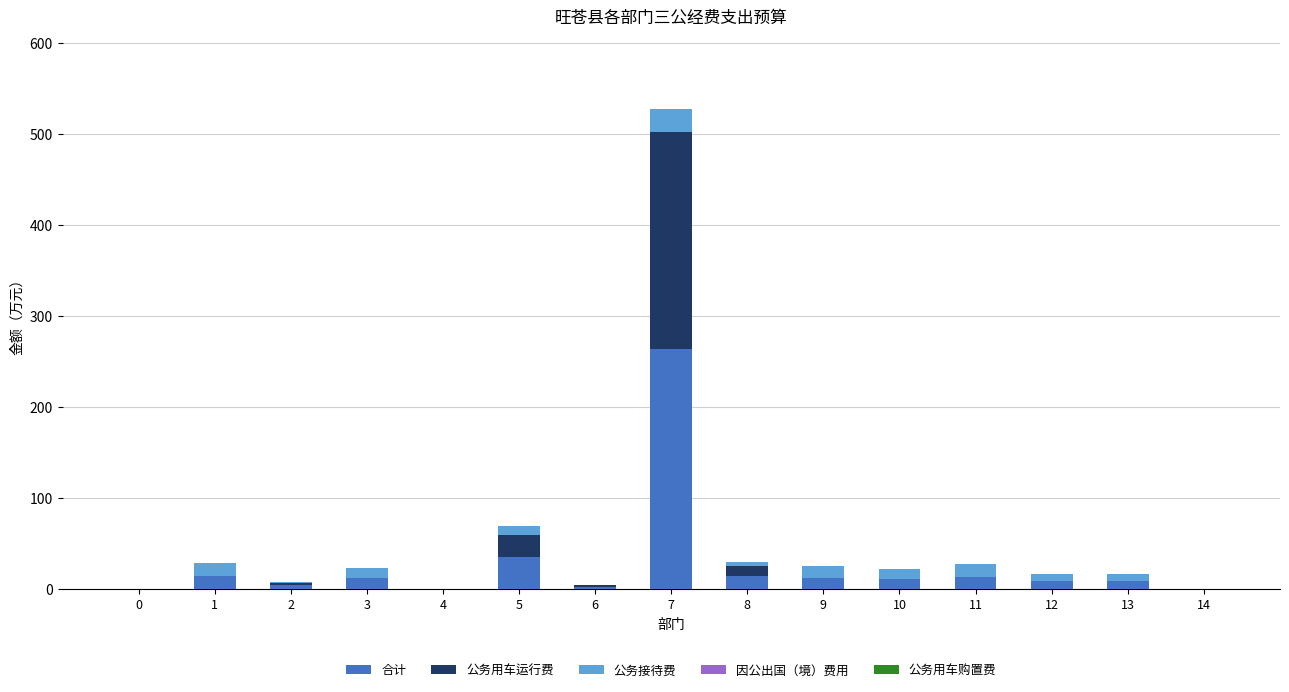

At which category is the sum across all series the highest?

7